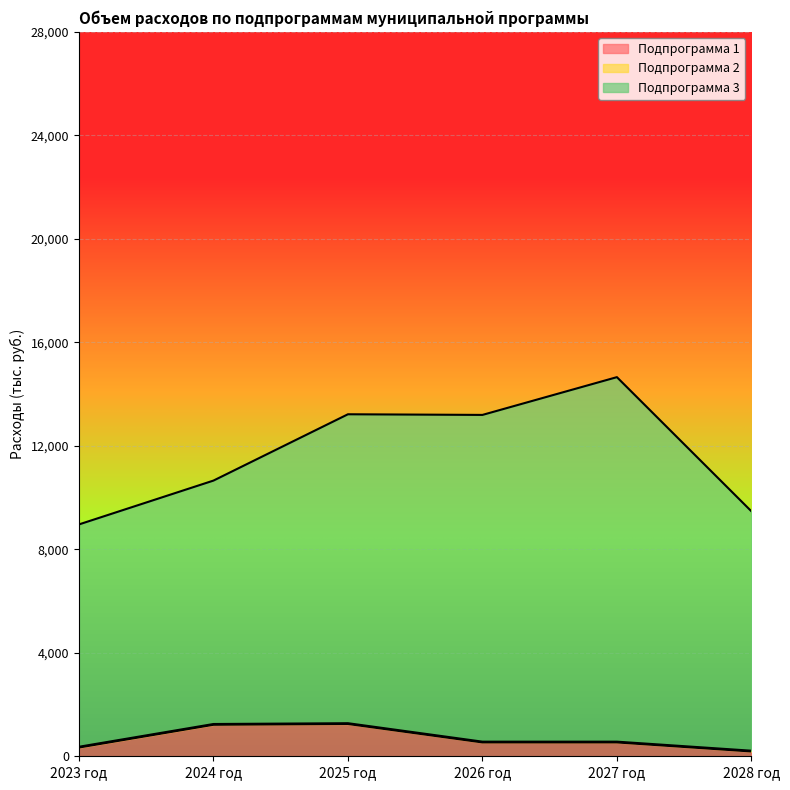

Reading right to left, transcribe all the data shown in this chart.

Подпрограмма 1: 2028 год=185.0	2027 год=535.0	2026 год=535.0	2025 год=1248.0	2024 год=1217.1	2023 год=337.8
Подпрограмма 3: 2028 год=9470.0	2027 год=14654.0	2026 год=13194.0	2025 год=13219.0	2024 год=10655.9	2023 год=8961.8